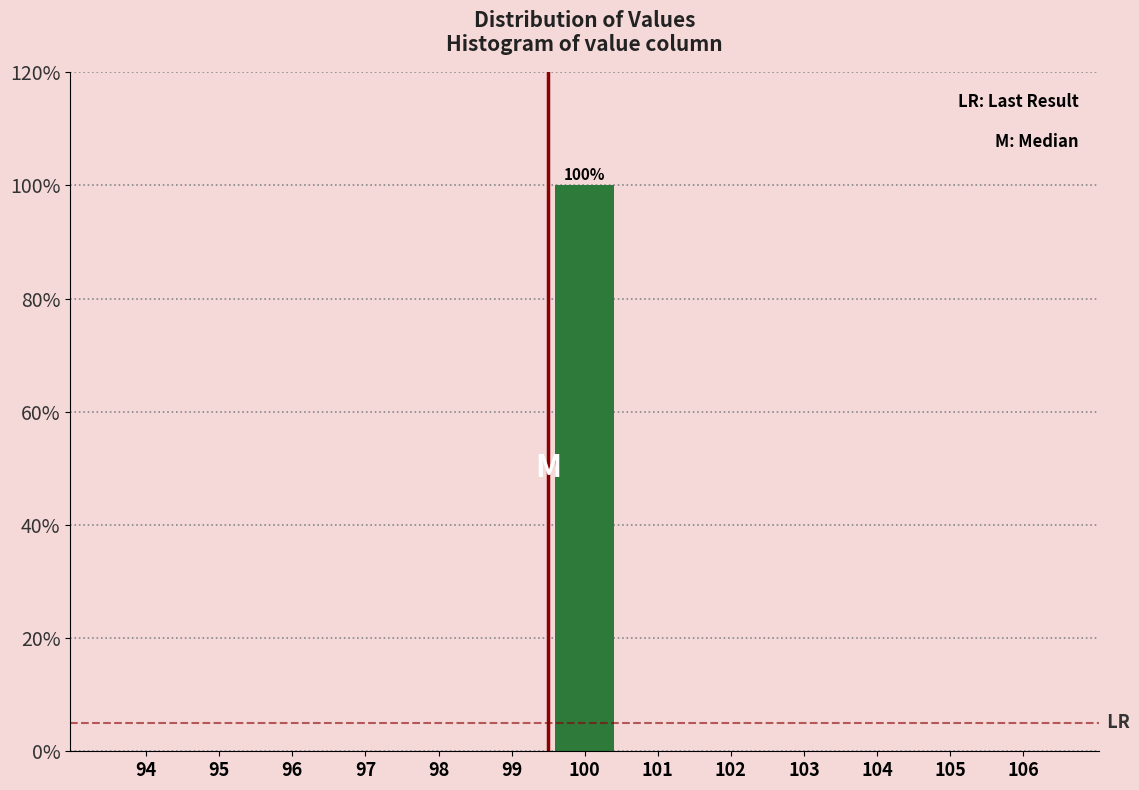

Reading left to right, list all the values displayed in this chart.

94=0	95=0	96=0	97=0	98=0	99=0	100=100	101=0	102=0	103=0	104=0	105=0	106=0